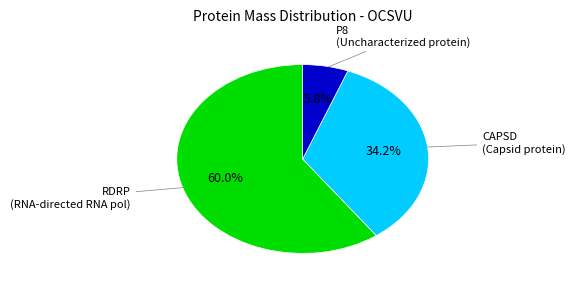

Does any single category account for the majority?

Yes